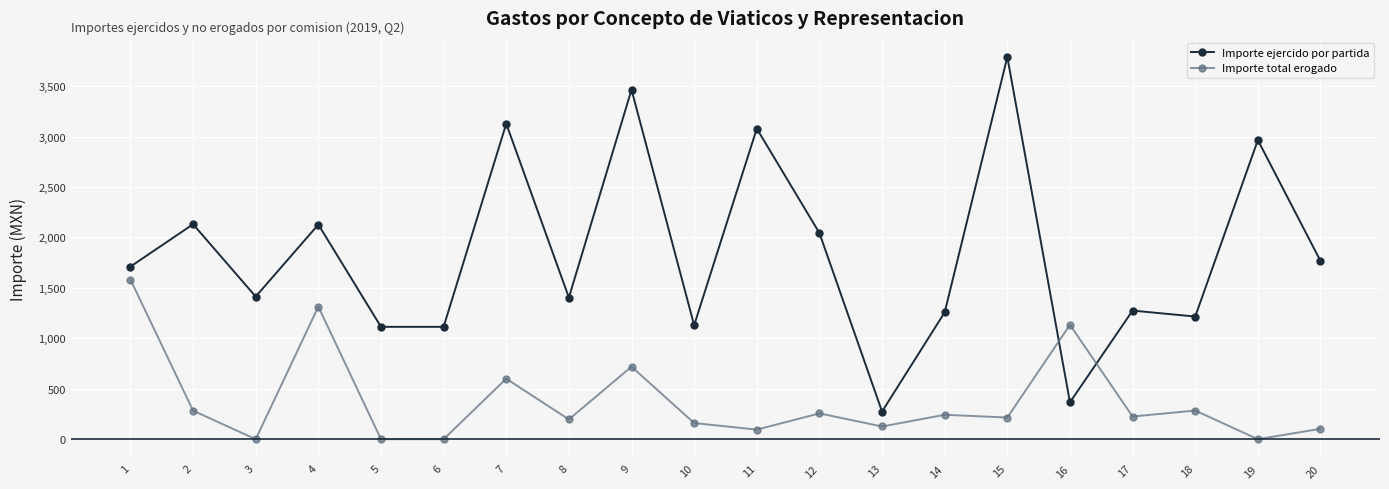

How many lines are shown in the chart?

2